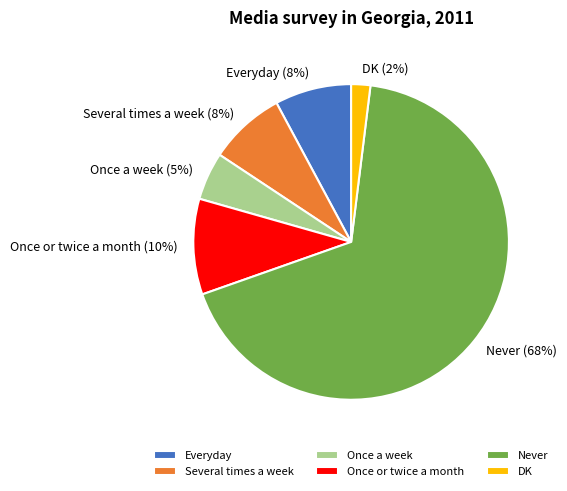

How many slices are in this pie chart?

6